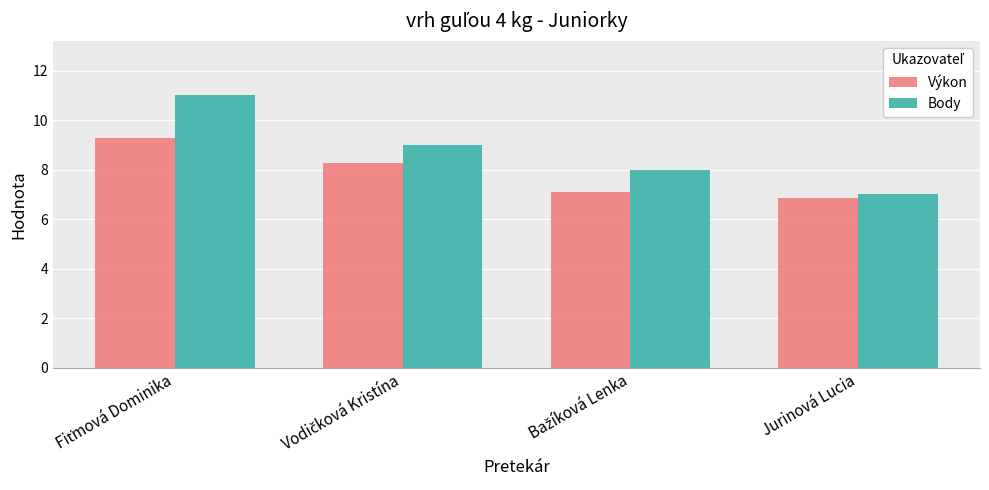

Which series has the largest range (max minus min)?

Body